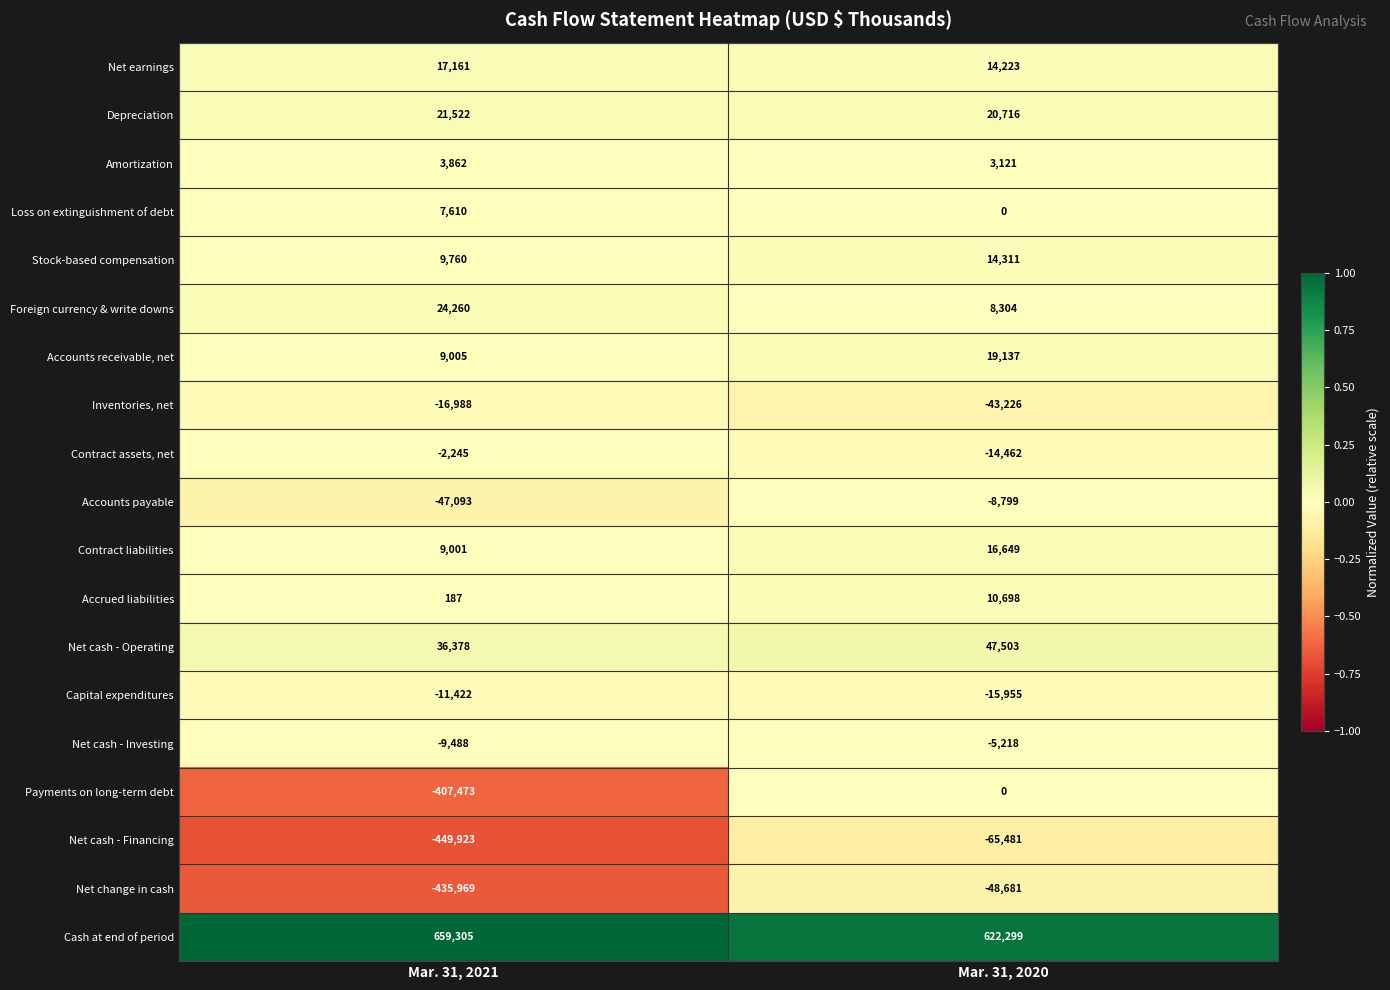

How many distinct data groups are displayed?

19